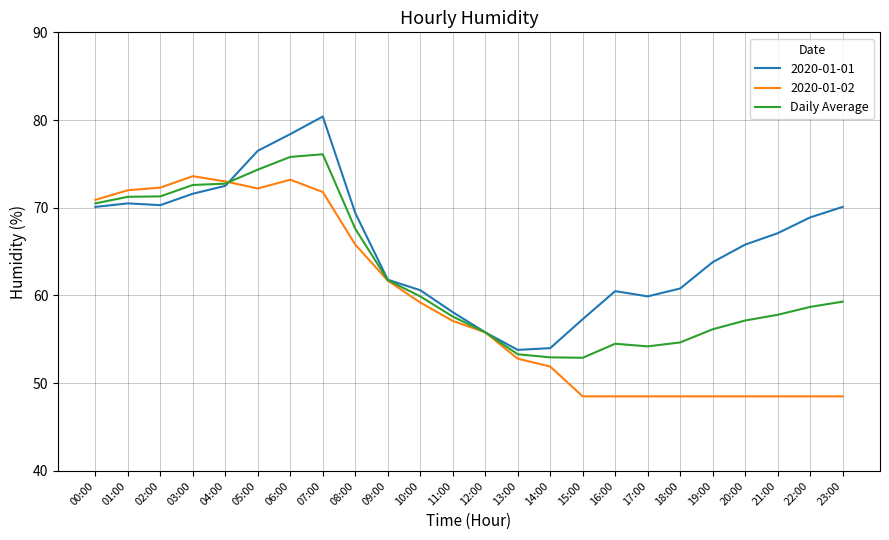

What is the greatest value displayed?

80.4